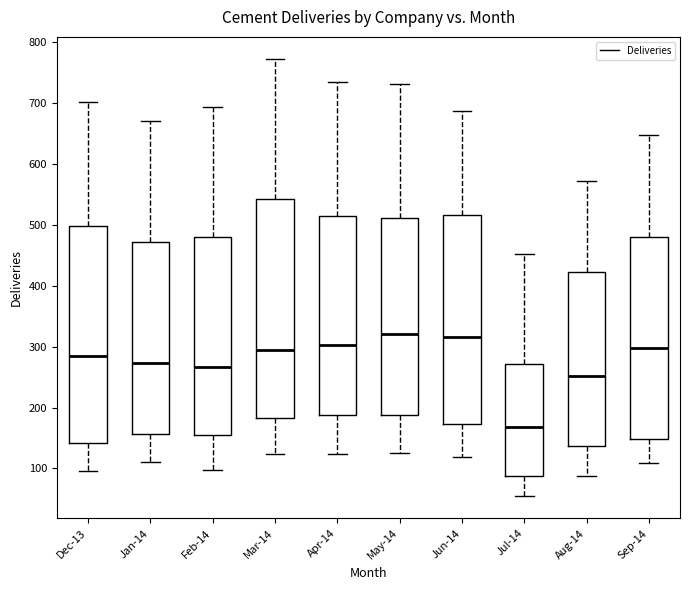

Reading left to right, transcribe this box plot: for each box, give where its median line is, the range the box spans, and where its two whiskers end, as read against the y-axis. The values are not printed on the chart, so give them approximately, as read against the axis.

Dec-13: median 290, box 140 to 500, whiskers 100 to 700
Jan-14: median 270, box 160 to 470, whiskers 110 to 670
Feb-14: median 270, box 160 to 480, whiskers 100 to 690
Mar-14: median 290, box 180 to 540, whiskers 120 to 770
Apr-14: median 300, box 190 to 510, whiskers 120 to 740
May-14: median 320, box 190 to 510, whiskers 130 to 730
Jun-14: median 320, box 170 to 520, whiskers 120 to 690
Jul-14: median 170, box 90 to 270, whiskers 50 to 450
Aug-14: median 250, box 140 to 420, whiskers 90 to 570
Sep-14: median 300, box 150 to 480, whiskers 110 to 650